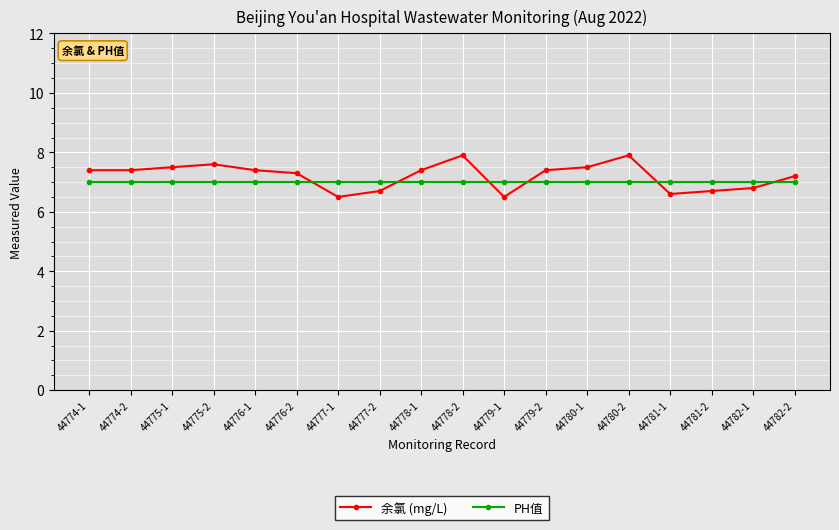

The value of 余氯 (mg/L) at 44780-2 is 7.9. True or false?

True